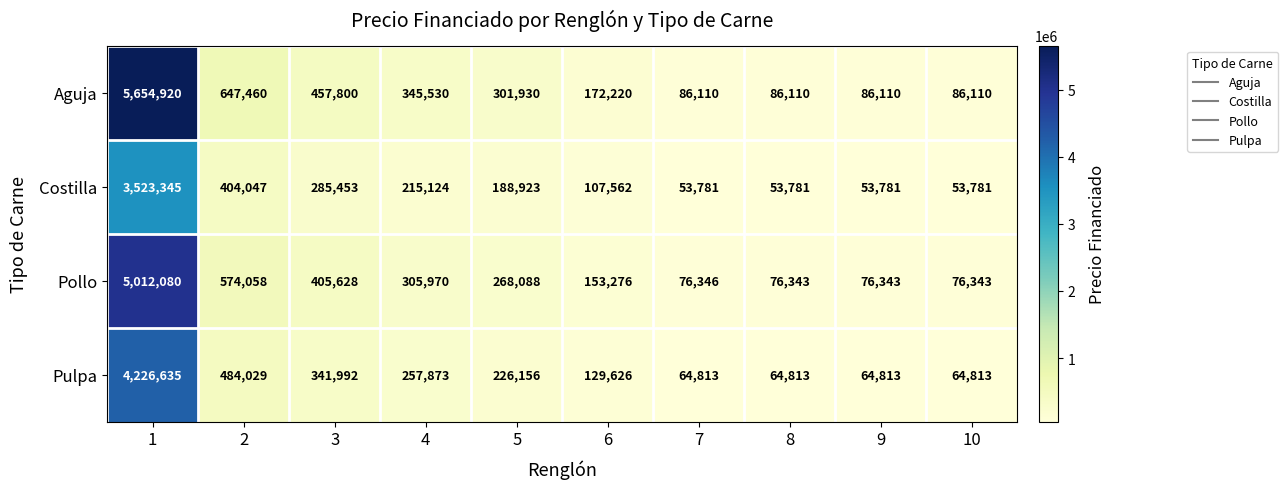

The value of Pollo at 7 is 47079. True or false?

False